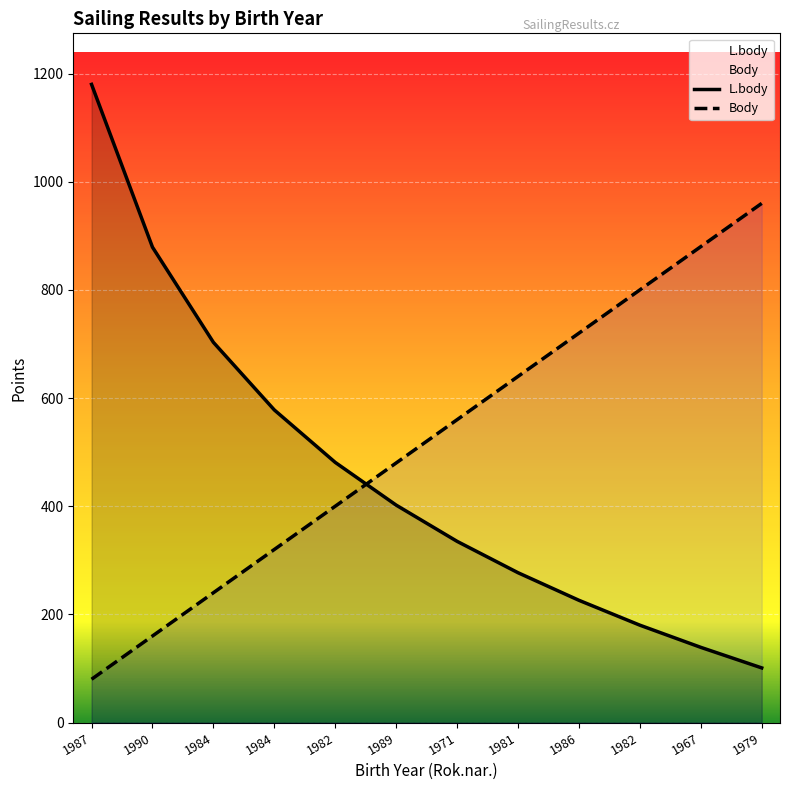

The L.body series shows 139 at 1967. True or false?

True